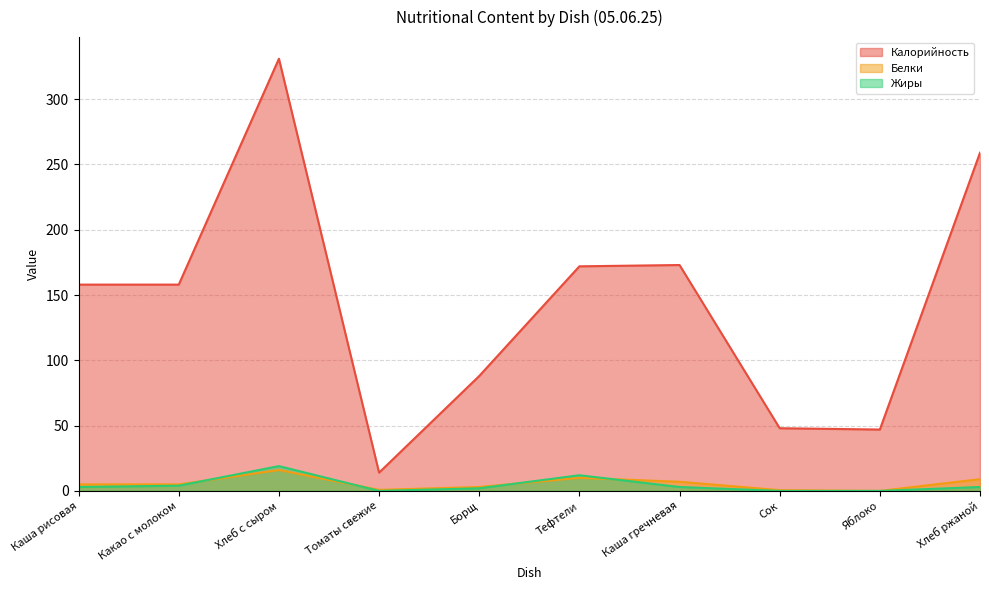

What is the label of the 3rd point from the left?

Хлеб с сыром